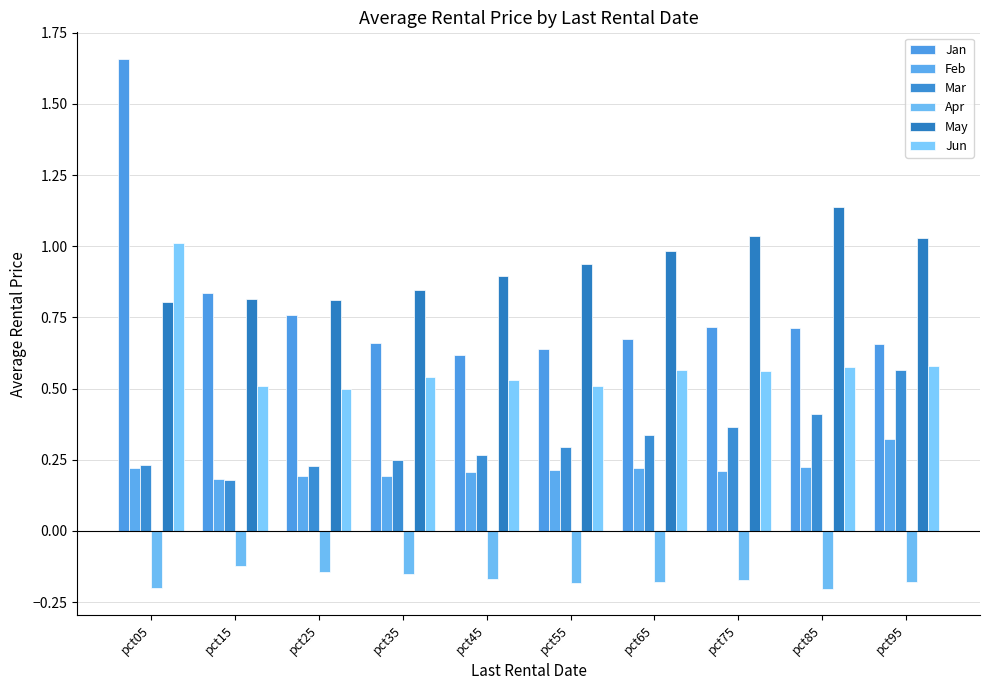

Count the Mar values in the range 0 to 1.

10